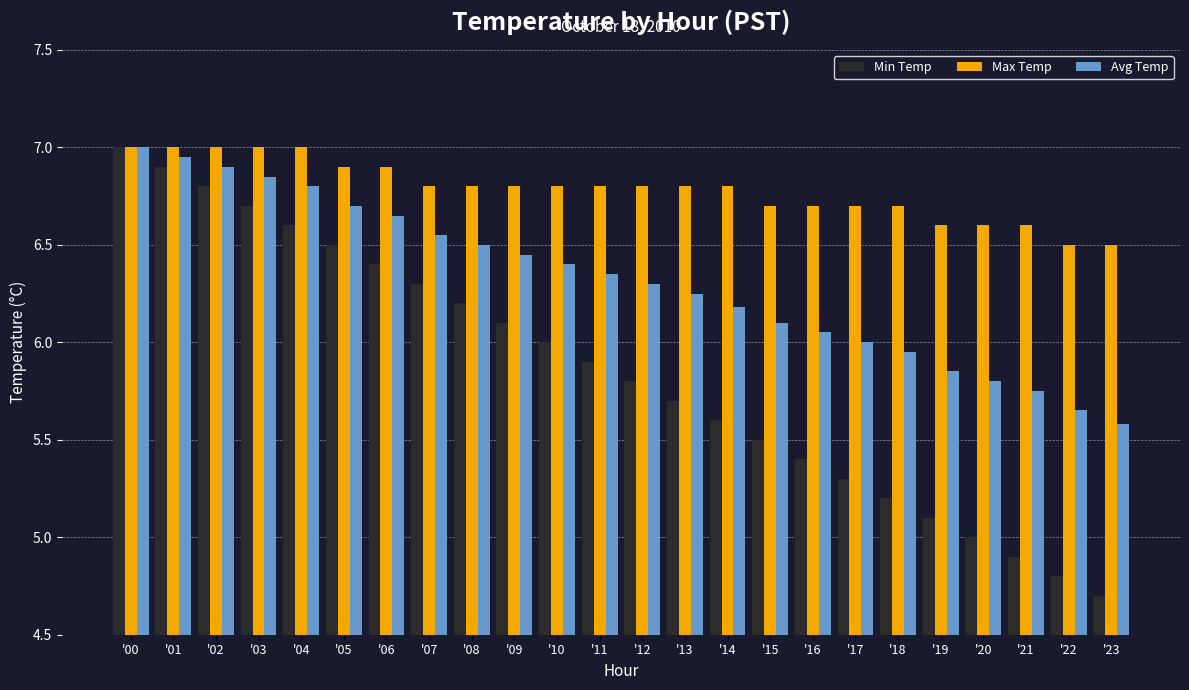

True or false: Avg Temp has a value of 6.3 at '12.

True